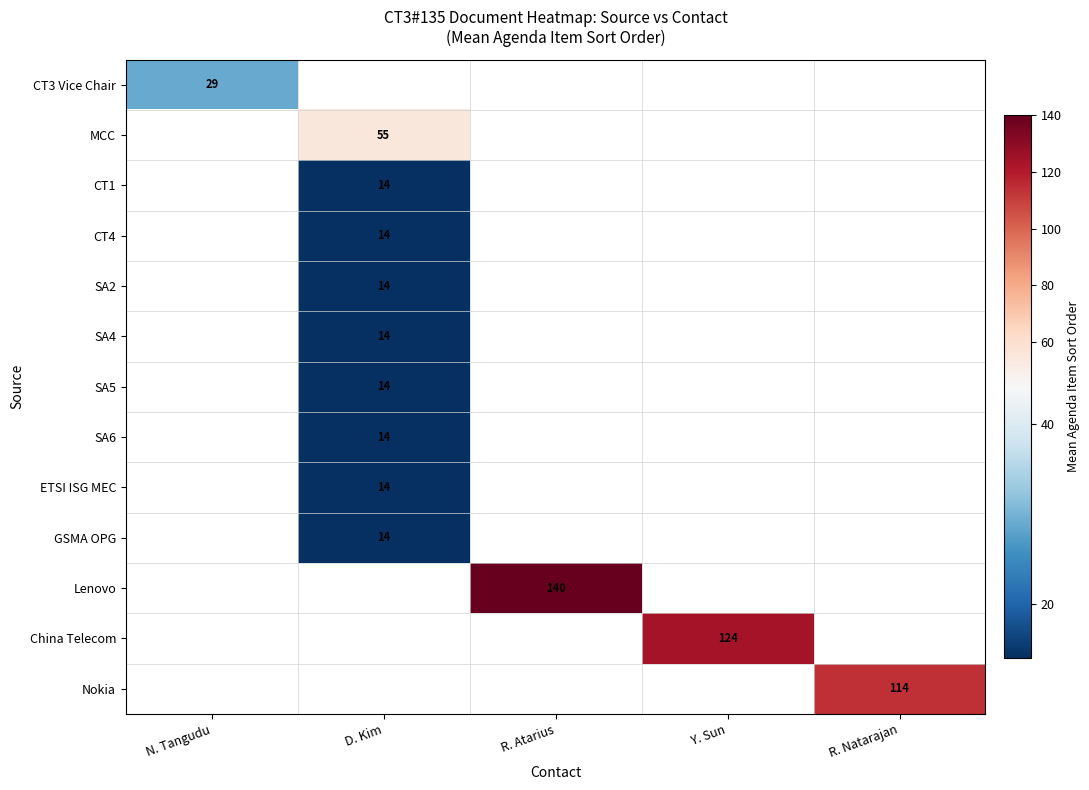

At how many categories does at least one series exceed 128?

1